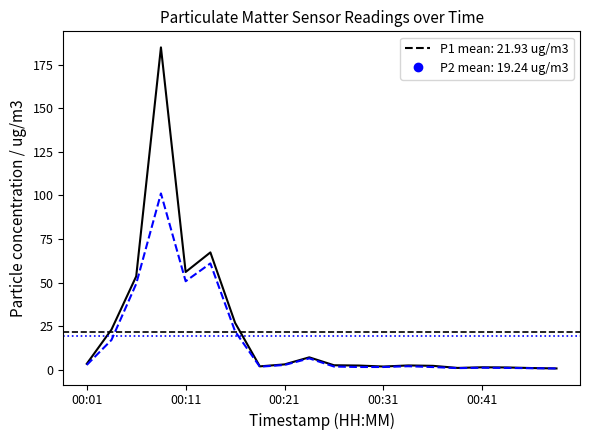

What is the greatest value displayed?

184.9